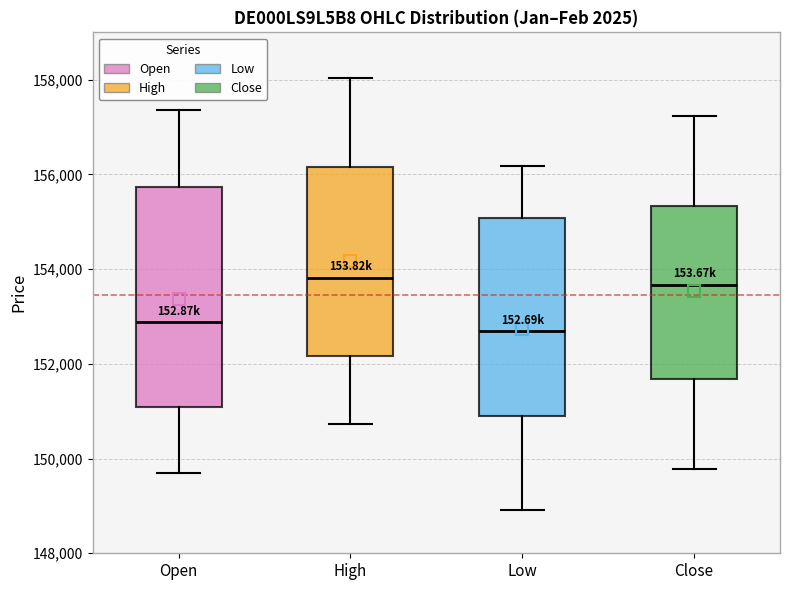

Where does the median line of the box for Open sit on the y-axis? The values are not printed on the chart, so give them approximately, as read against the axis.

152800